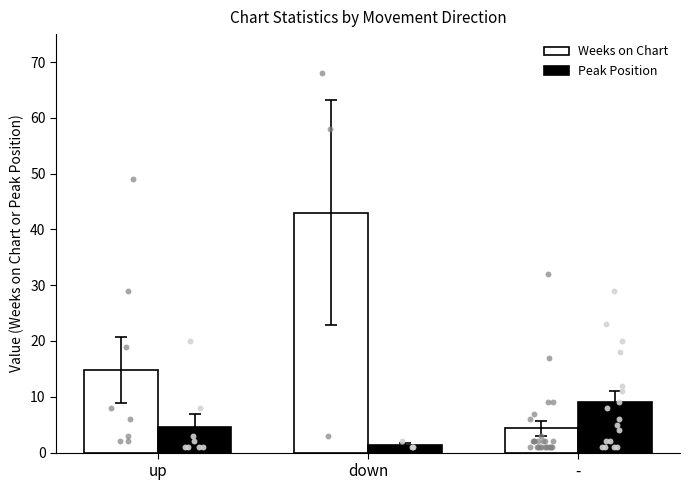

At which category is the sum across all series the highest?

down